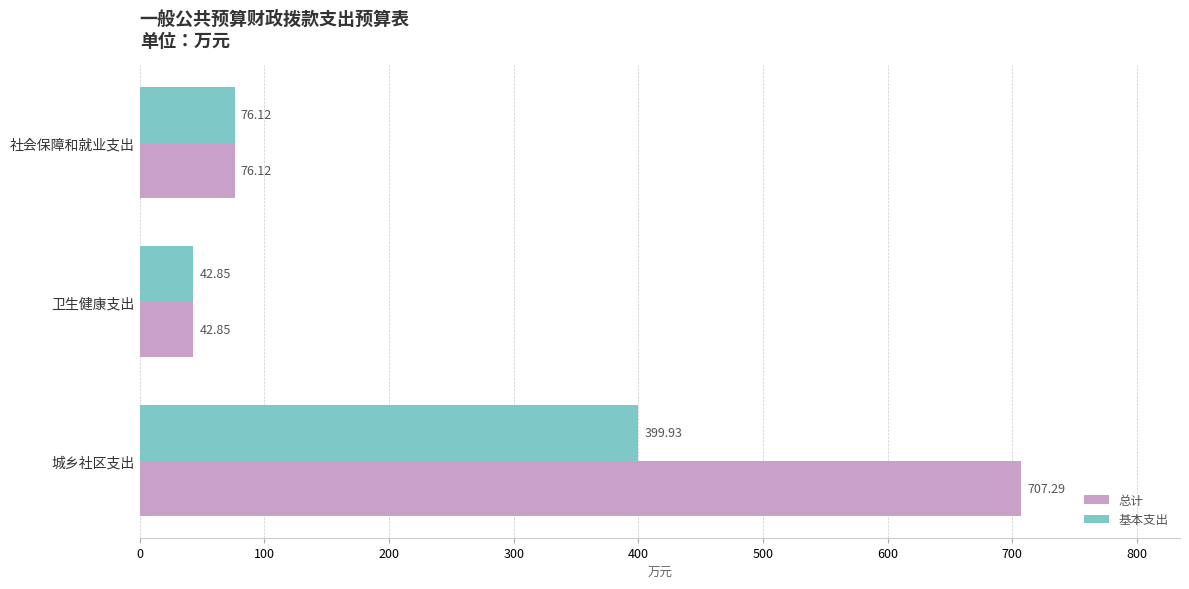

What are all the series names shown in the legend?

总计, 基本支出